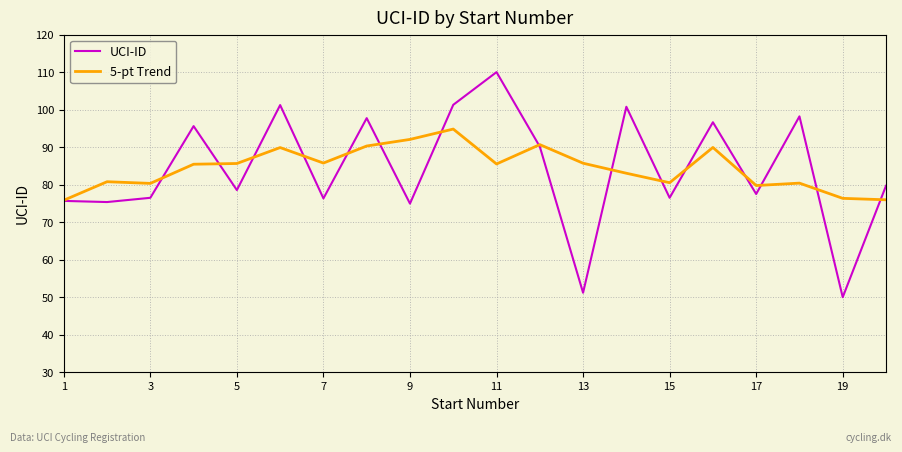

Does the chart display data point markers on the line(s)?

No